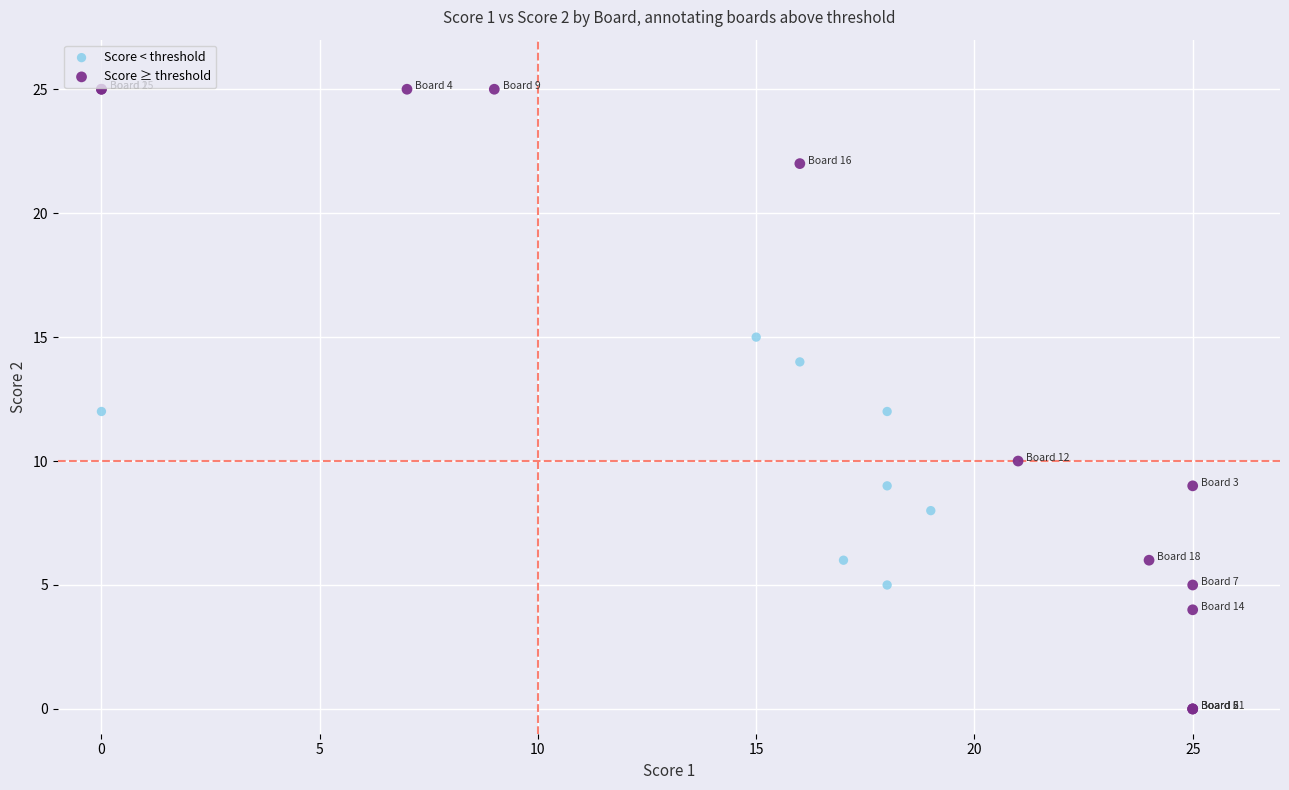

What are all the series names shown in the legend?

Score < threshold, Score ≥ threshold